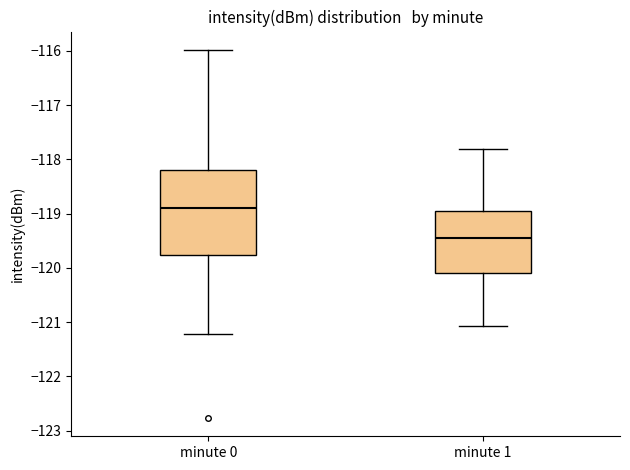

Reading left to right, transcribe this box plot: for each box, give where its median line is, the range the box spans, and where its two whiskers end, as read against the y-axis. The values are not printed on the chart, so give them approximately, as read against the axis.

minute 0: median -118.9, box -119.8 to -118.2, whiskers -121.2 to -116.0
minute 1: median -119.4, box -120.1 to -118.9, whiskers -121.1 to -117.8